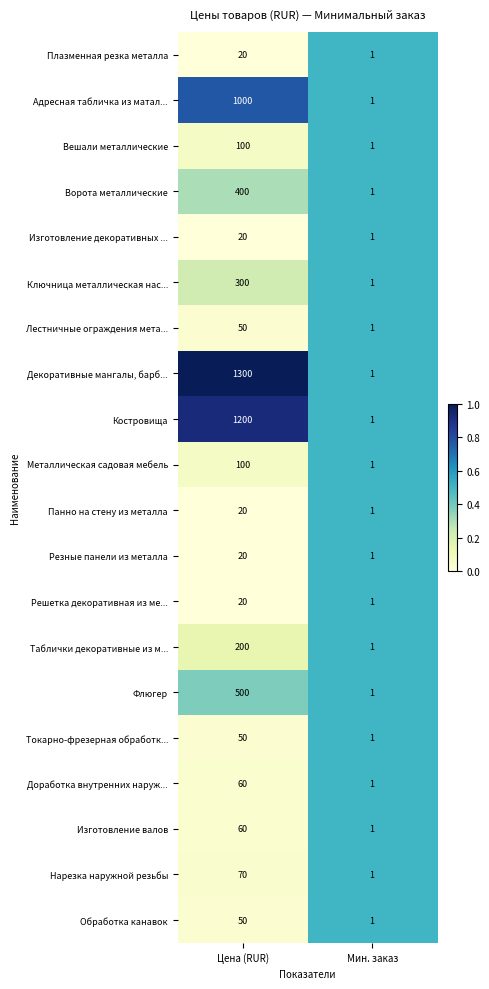

True or false: Вешали металлические has a value of 57 at Цена (RUR).

False